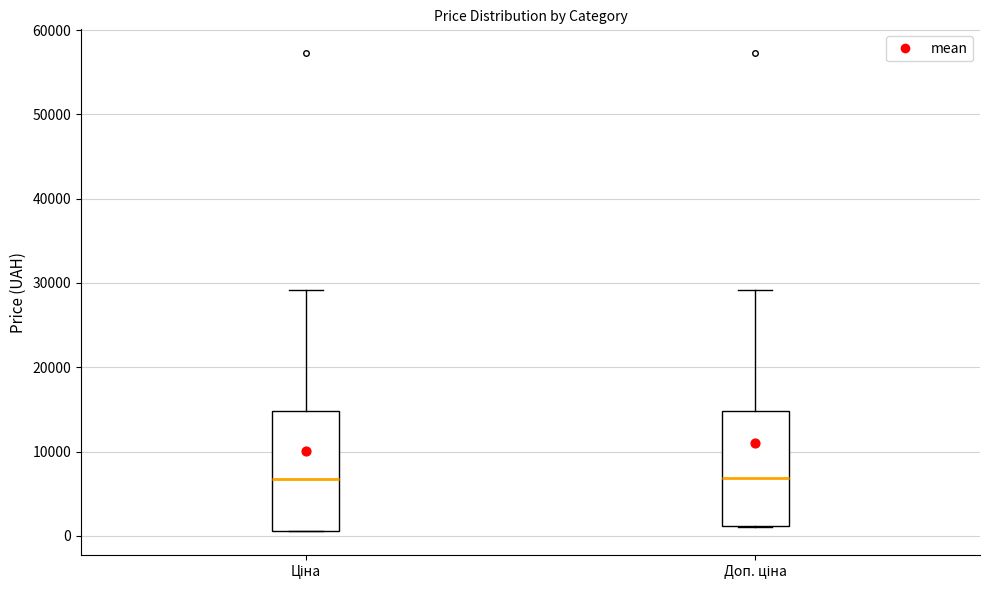

Reading left to right, read every box against the y-axis: the position of its median line, the range the box covers, and the ends of its whiskers. The values are not printed on the chart, so give them approximately, as read against the axis.

Ціна: median 7000, box 1000 to 15000, whiskers 1000 to 29000
Доп. ціна: median 7000, box 1000 to 15000, whiskers 1000 to 29000